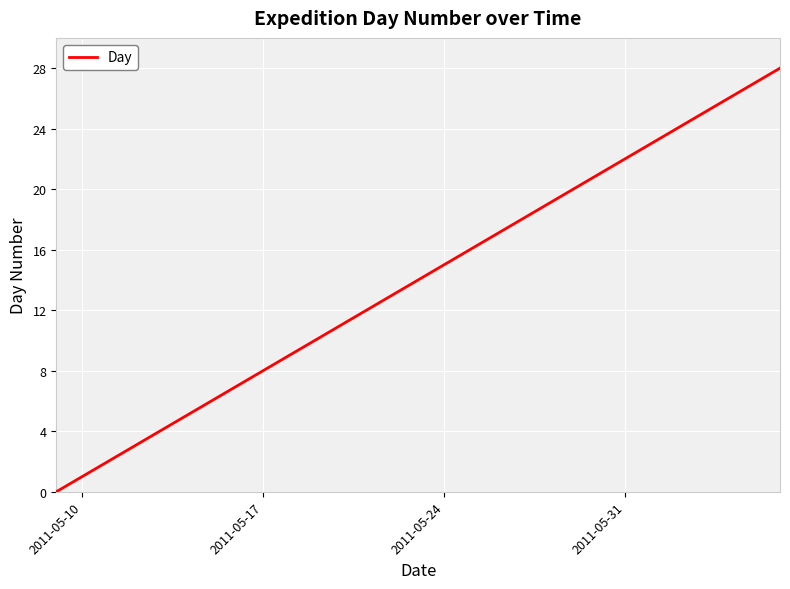

What is the difference between the maximum and minimum values?

28